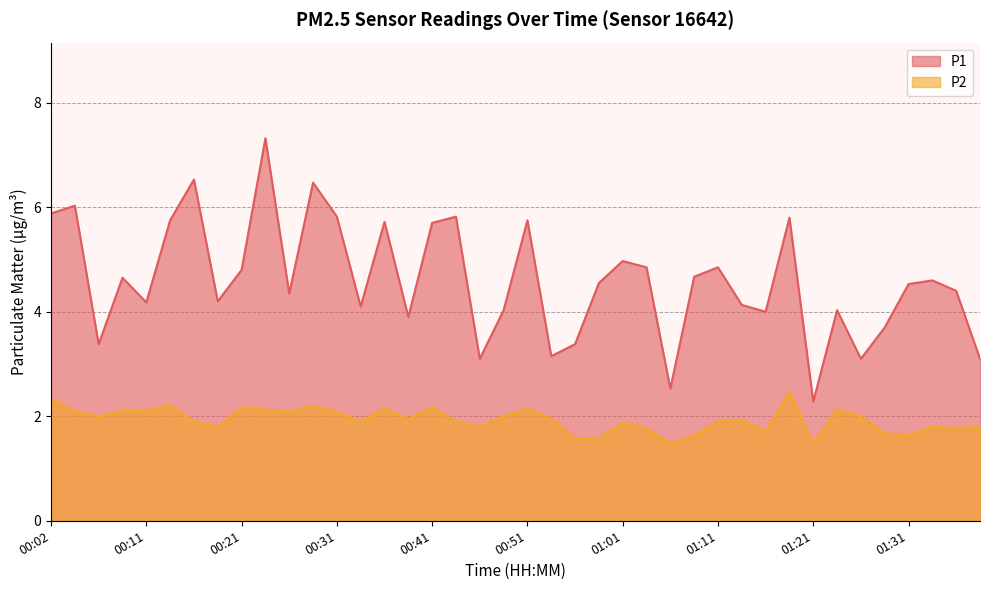

True or false: P2 and P1 cross at least once.

False